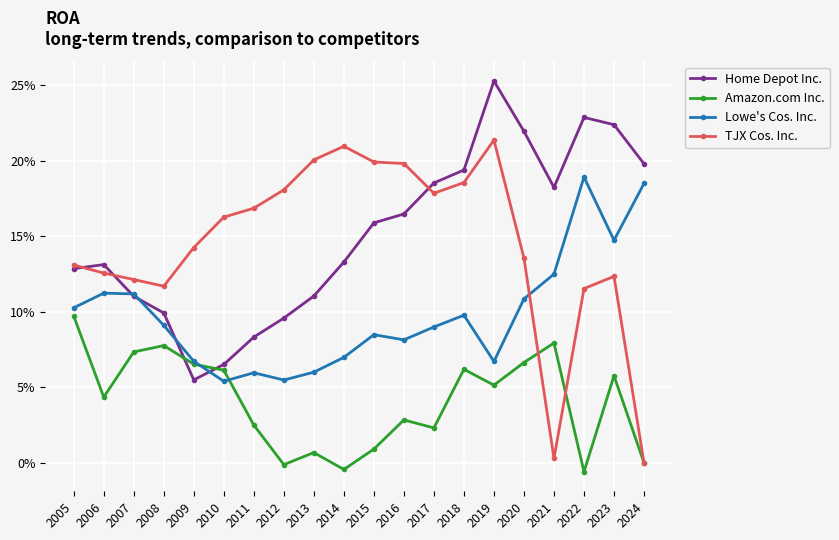

What is the maximum value shown in the chart?

0.3